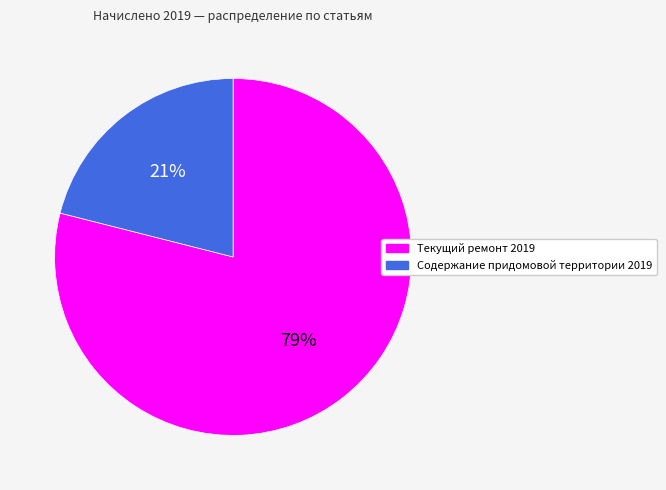

Count the number of slices in the pie.

2